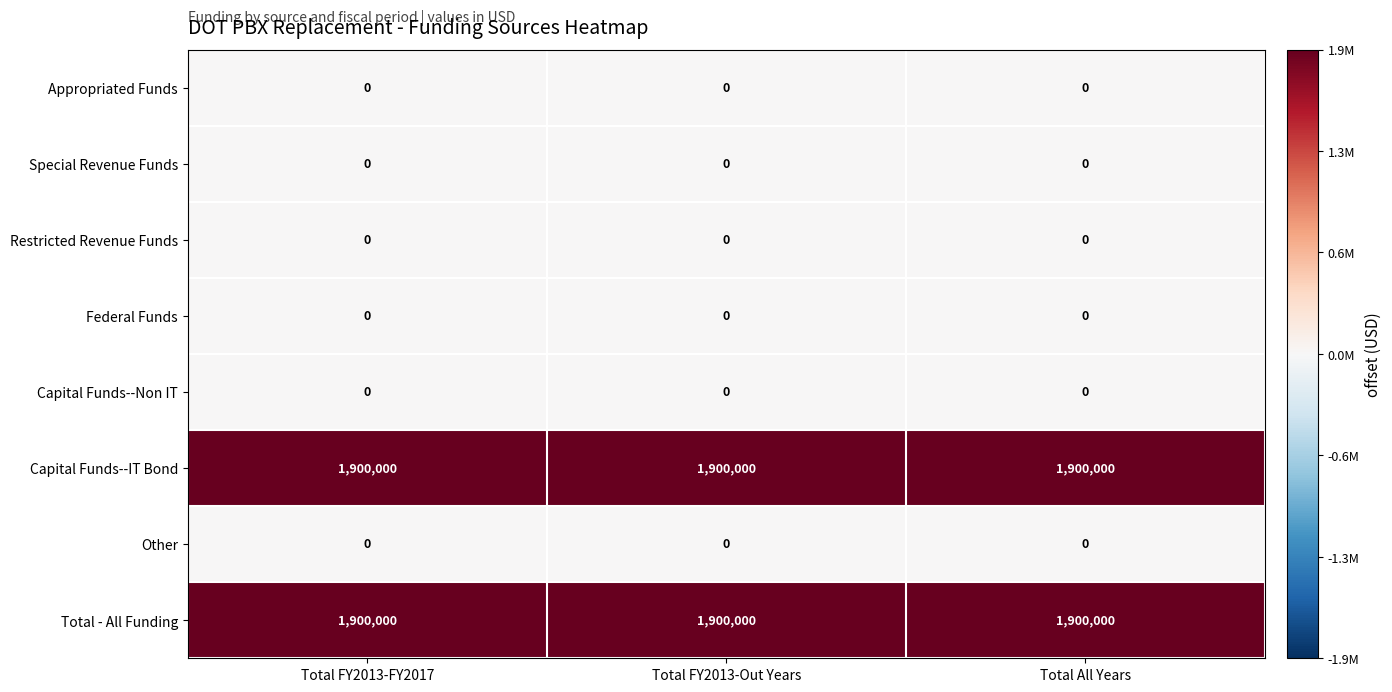

True or false: Other has a value of 0 at Total FY2013-Out Years.

True